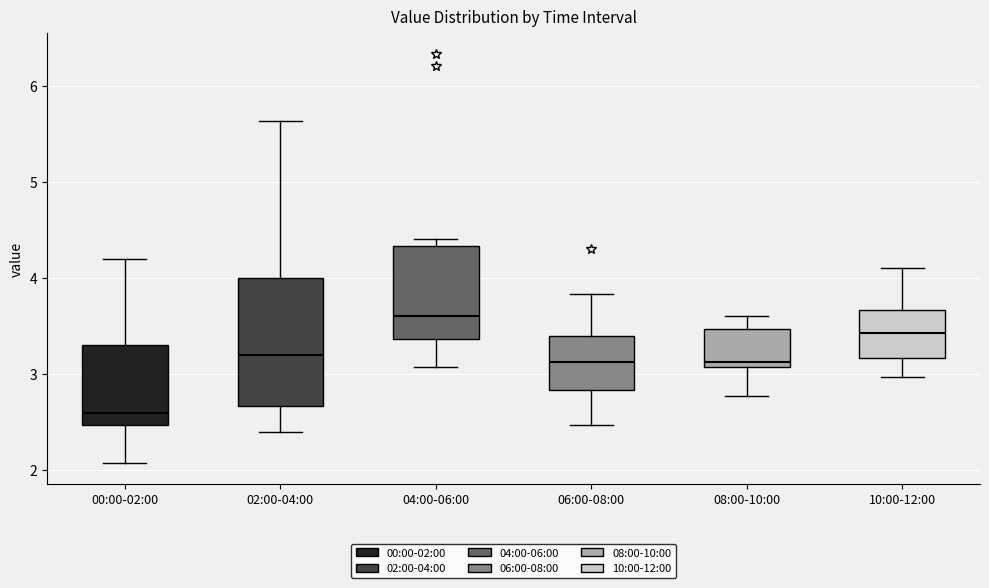

Comparing the boxes themselves (not the whiskers), which one is the tallest?

02:00-04:00